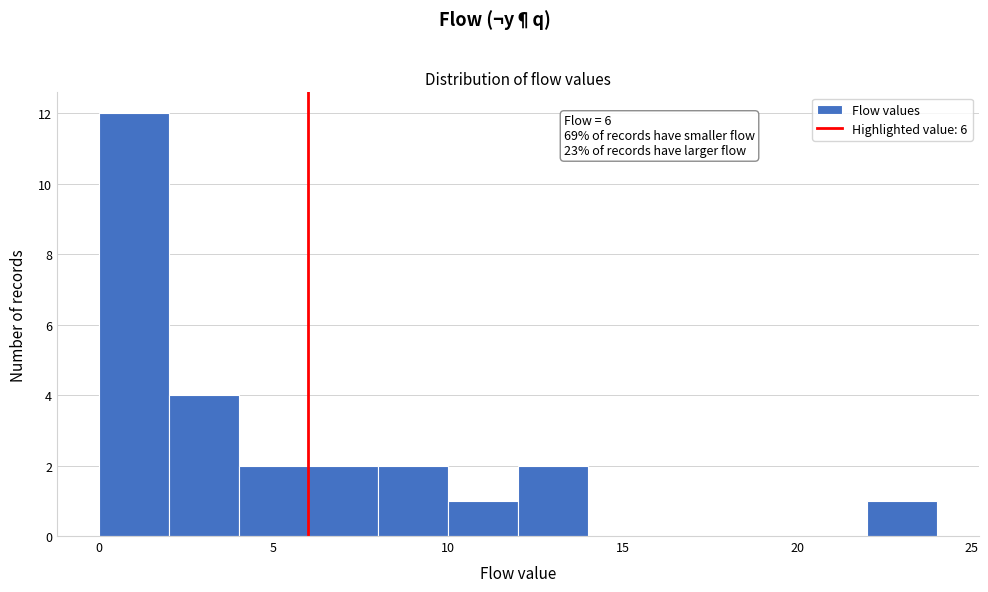

Over which range of the x-axis is the bar tallest?

0 to 2